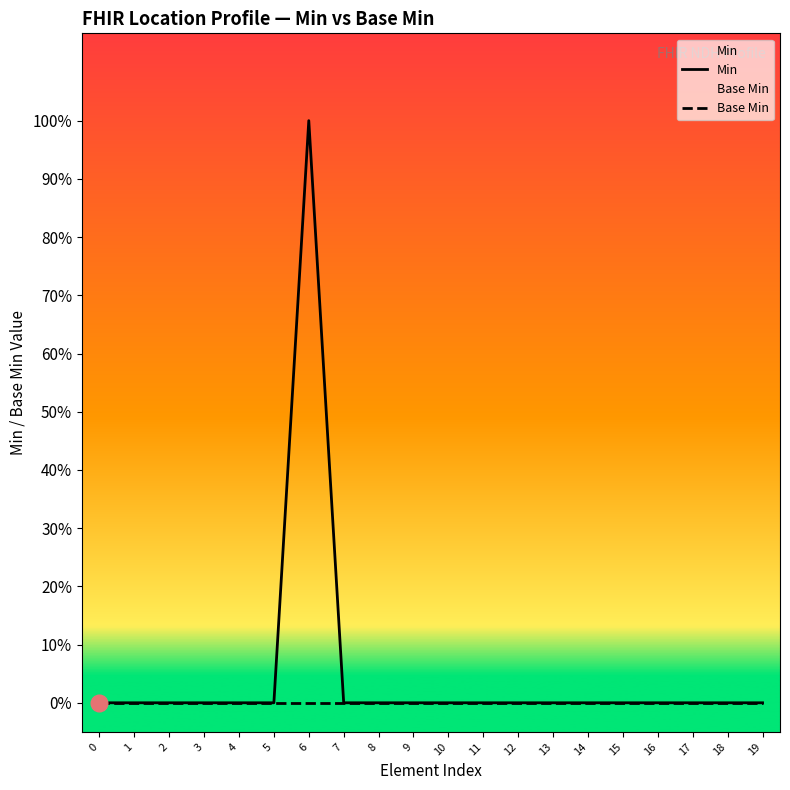

True or false: Base Min and Min cross at least once.

False